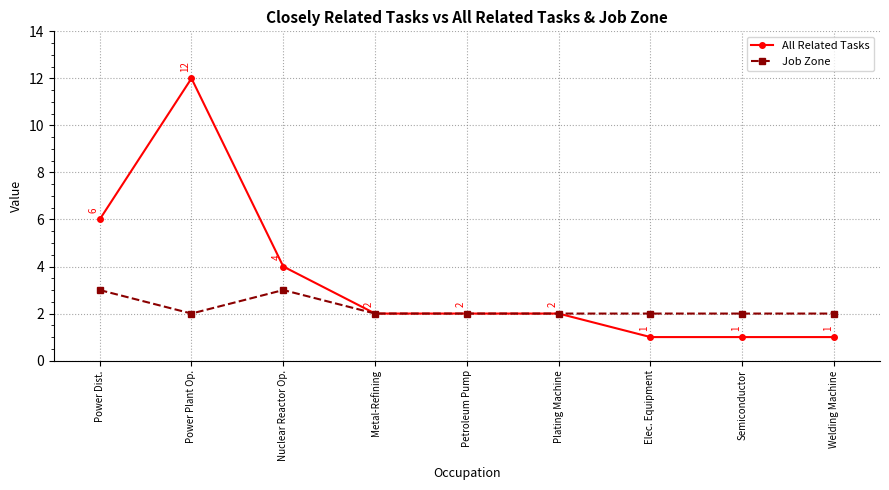

Reading left to right, transcribe all the data shown in this chart.

All Related Tasks: Power Dist.=6	Power Plant Op.=12	Nuclear Reactor Op.=4	Metal-Refining=2	Petroleum Pump=2	Plating Machine=2	Elec. Equipment=1	Semiconductor=1	Welding Machine=1
Job Zone: Power Dist.=3	Power Plant Op.=2	Nuclear Reactor Op.=3	Metal-Refining=2	Petroleum Pump=2	Plating Machine=2	Elec. Equipment=2	Semiconductor=2	Welding Machine=2